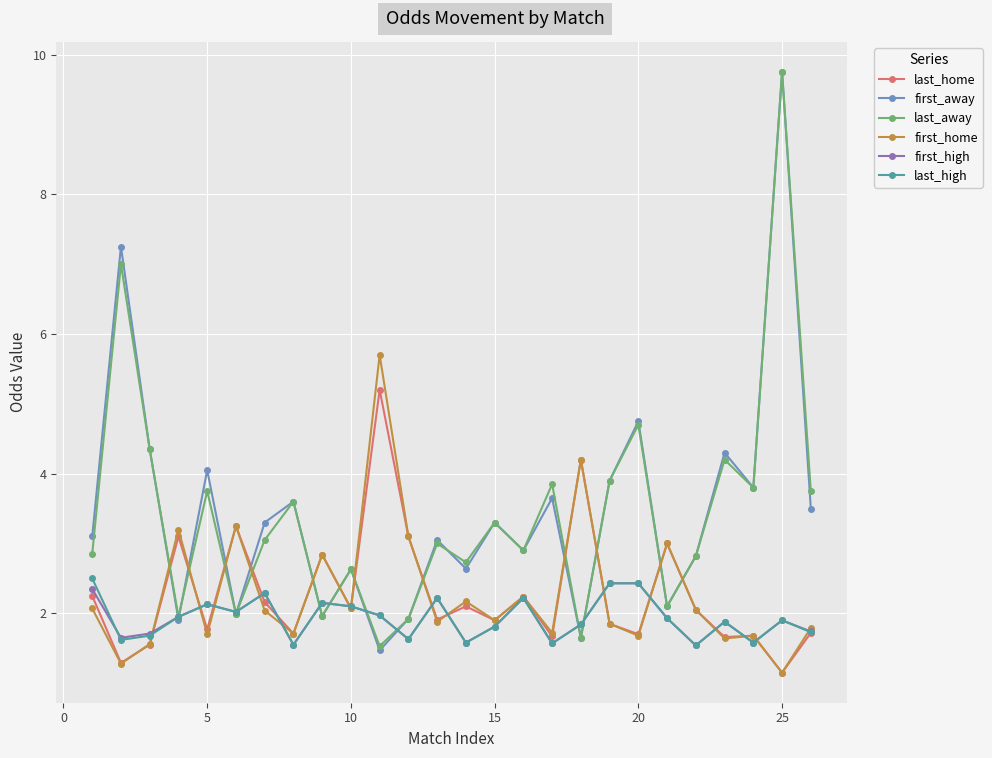

True or false: last_away and last_home cross at least once.

True